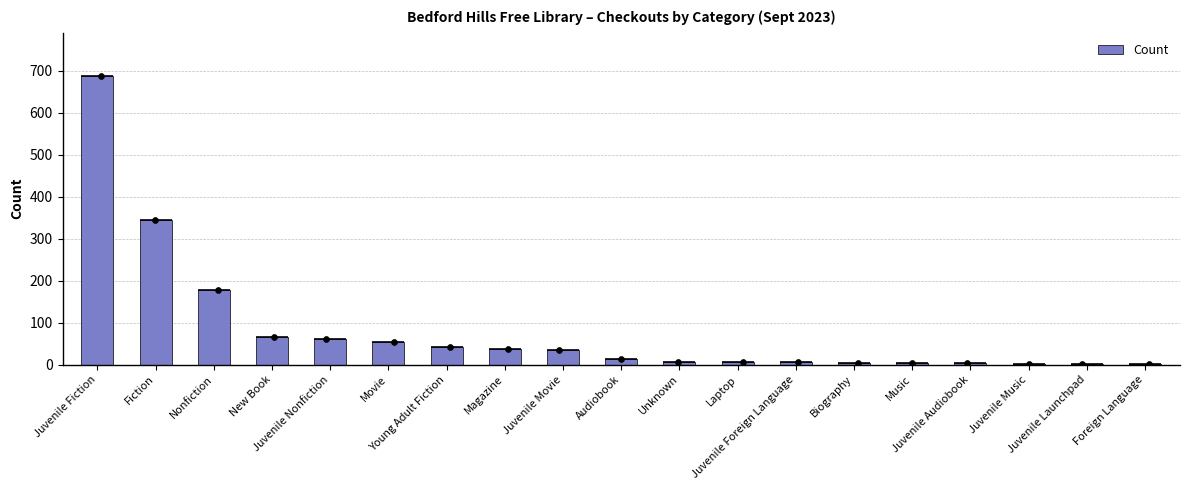

What is the change in value from Magazine to Juvenile Audiobook?

-35